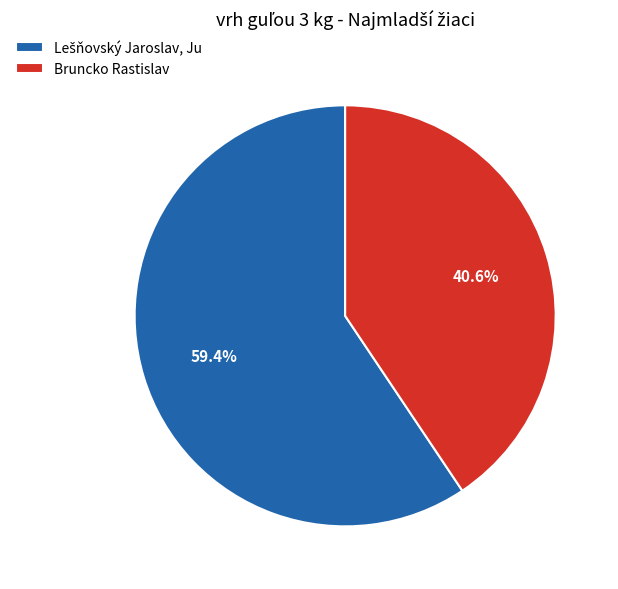

Count the number of slices in the pie.

2